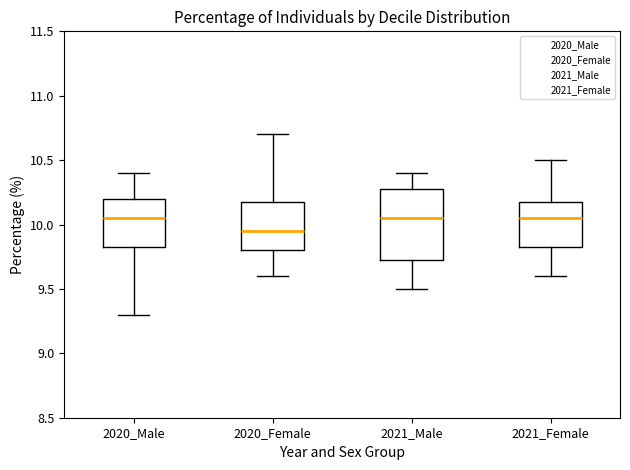

Reading left to right, read every box against the y-axis: the position of its median line, the range the box covers, and the ends of its whiskers. The values are not printed on the chart, so give them approximately, as read against the axis.

2020_Male: median 10.05, box 9.85 to 10.20, whiskers 9.30 to 10.40
2020_Female: median 9.95, box 9.80 to 10.20, whiskers 9.60 to 10.70
2021_Male: median 10.05, box 9.75 to 10.30, whiskers 9.50 to 10.40
2021_Female: median 10.05, box 9.85 to 10.20, whiskers 9.60 to 10.50